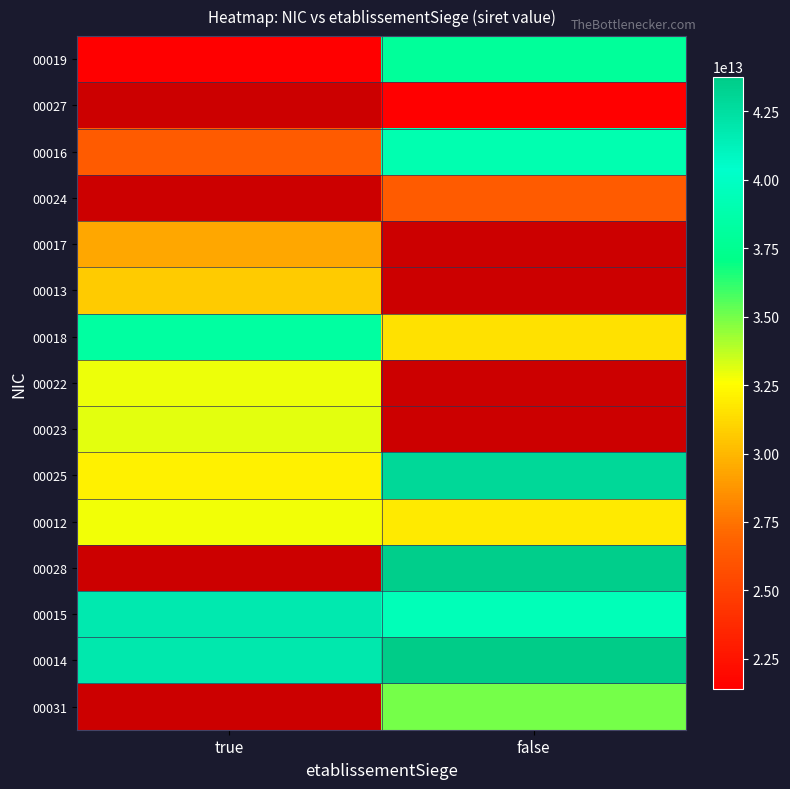

What is the minimum value shown in the chart?

21390241400019.0